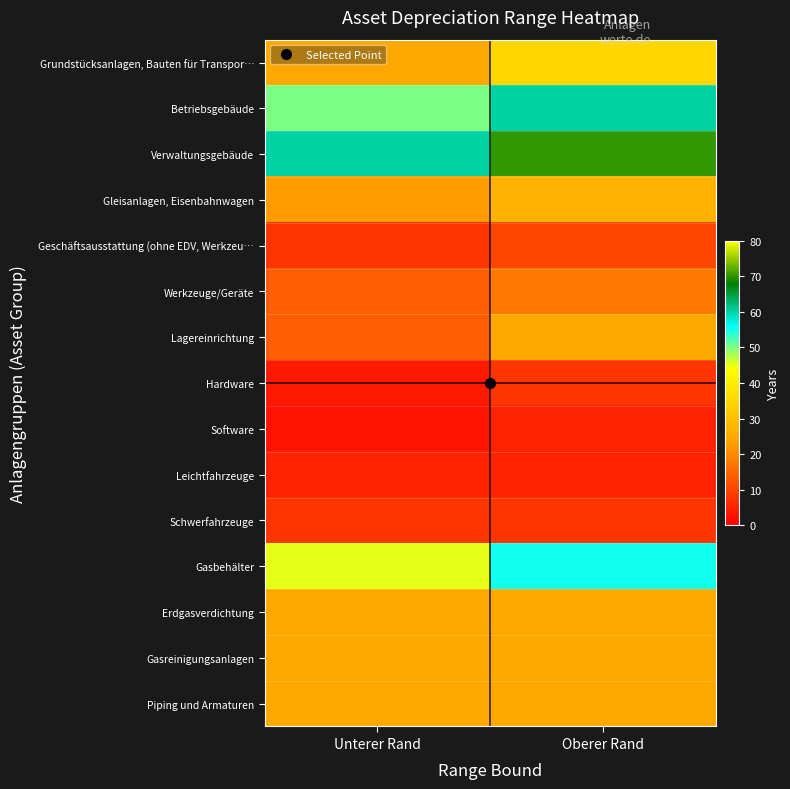

Reading left to right, extract all data points from this chart.

Grundstücksanlagen, Bauten für Transpor…: Unterer Rand=25	Oberer Rand=35
Betriebsgebäude: Unterer Rand=50	Oberer Rand=60
Verwaltungsgebäude: Unterer Rand=60	Oberer Rand=70
Gleisanlagen, Eisenbahnwagen: Unterer Rand=23	Oberer Rand=27
Geschäftsausstattung (ohne EDV, Werkzeu…: Unterer Rand=8	Oberer Rand=10
Werkzeuge/Geräte: Unterer Rand=14	Oberer Rand=18
Lagereinrichtung: Unterer Rand=14	Oberer Rand=25
Hardware: Unterer Rand=4	Oberer Rand=8
Software: Unterer Rand=3	Oberer Rand=5
Leichtfahrzeuge: Unterer Rand=5	Oberer Rand=5
Schwerfahrzeuge: Unterer Rand=8	Oberer Rand=8
Gasbehälter: Unterer Rand=45	Oberer Rand=55
Erdgasverdichtung: Unterer Rand=25	Oberer Rand=25
Gasreinigungsanlagen: Unterer Rand=25	Oberer Rand=25
Piping und Armaturen: Unterer Rand=25	Oberer Rand=25